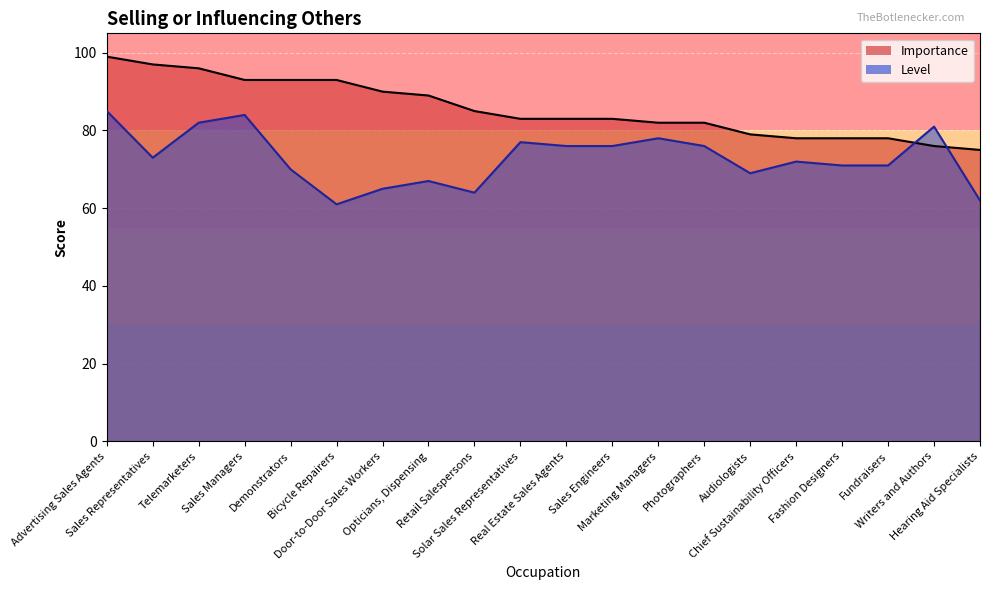

Which has a higher value, Retail Salespersons or Telemarketers?

Telemarketers